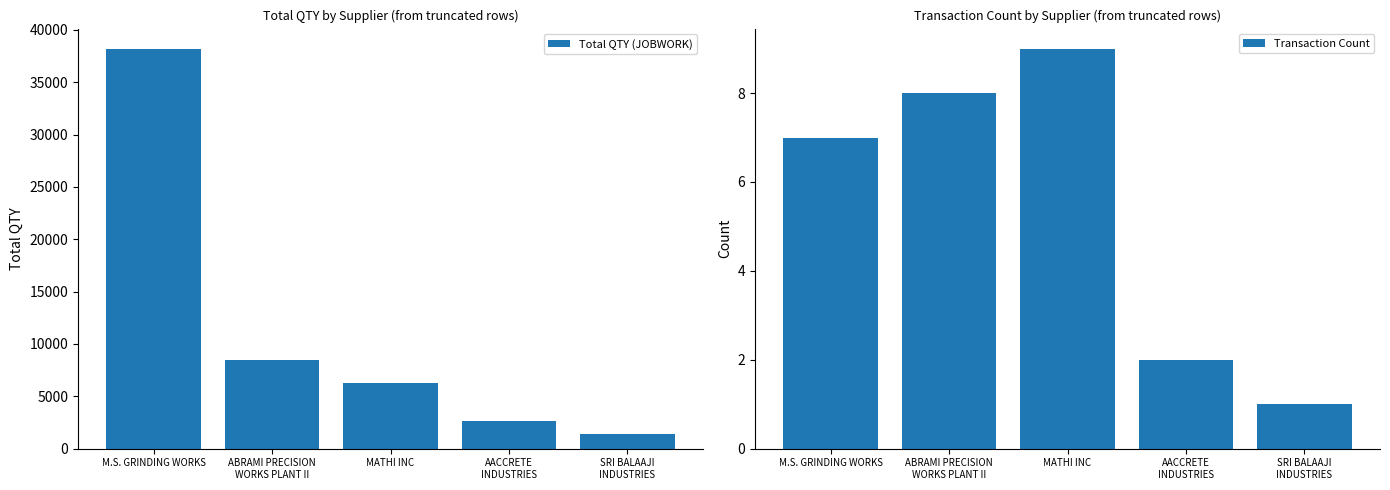

How many data points in Total QTY (JOBWORK) are above 6260?

2